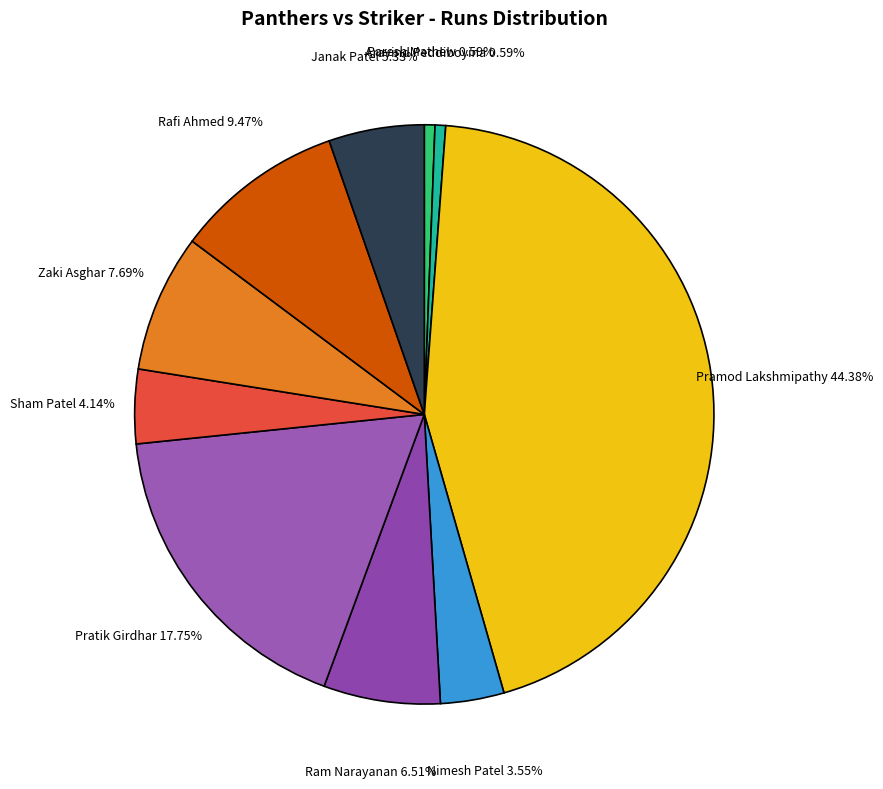

How many segments does this pie chart have?

10